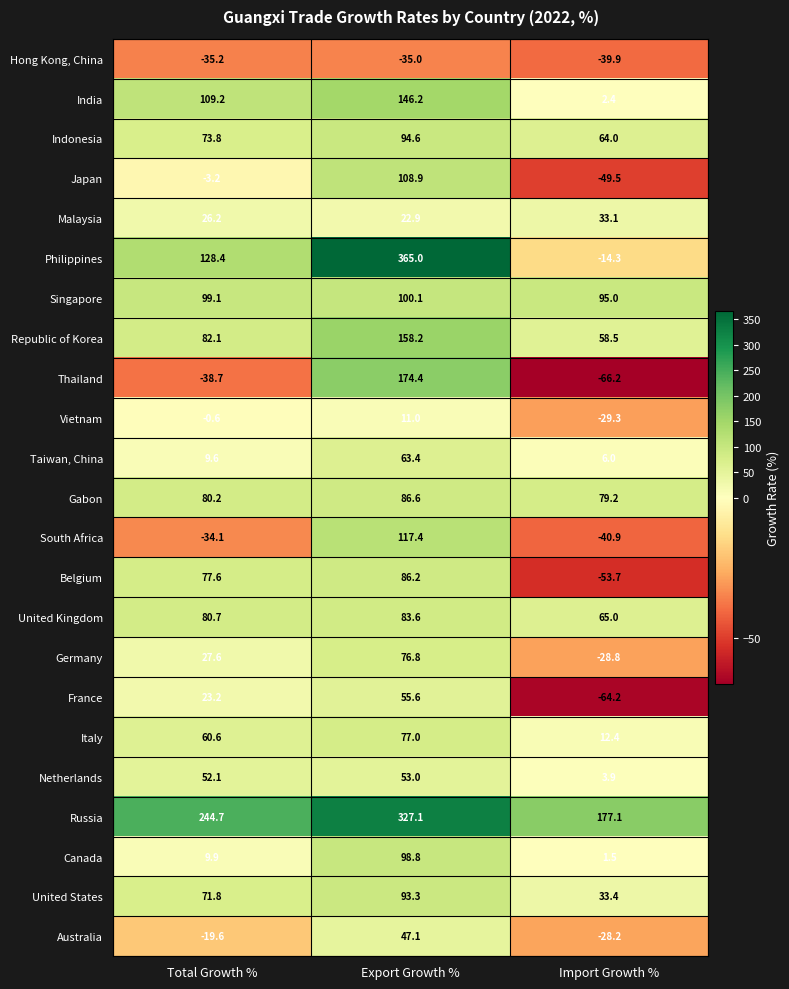

At how many categories does at least one series exceed 163?

3